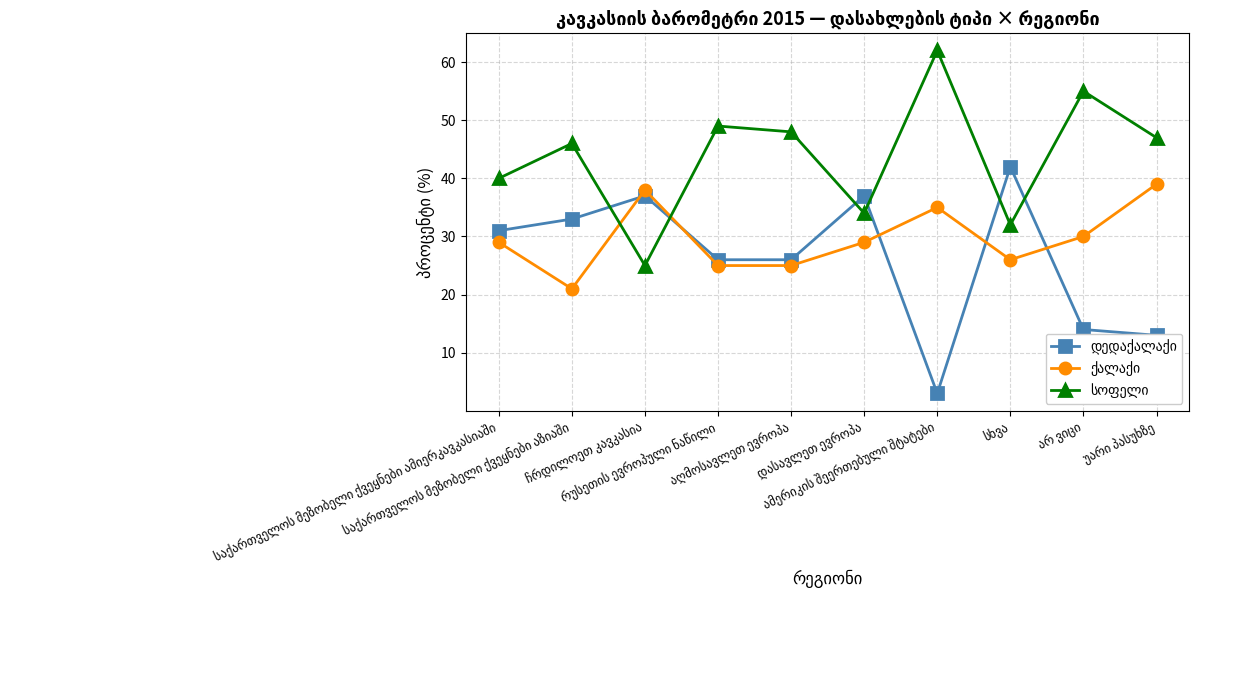

At how many categories does at least one series exceed 12?

10